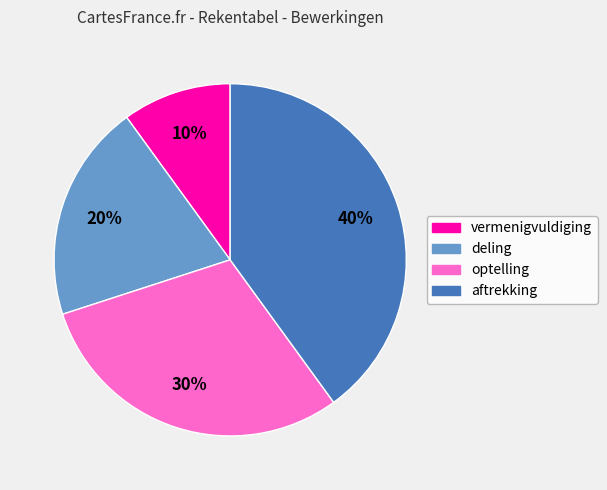

To the nearest percent, what is the combined percentage of optelling and deling?

50%